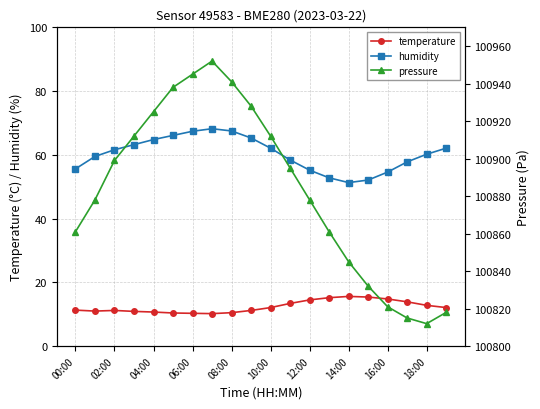

How many interior local valleys does the pressure series have?

1